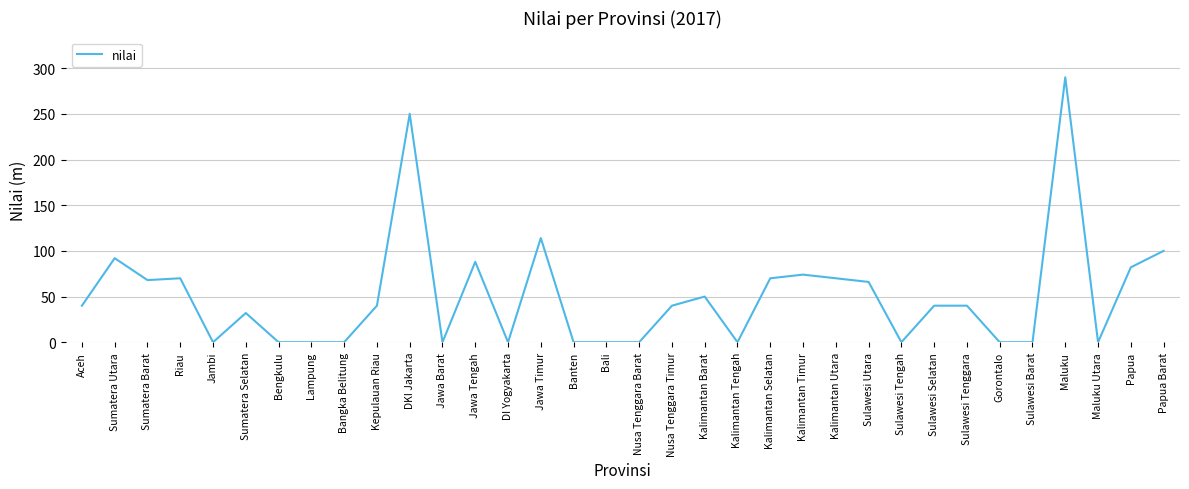

How many lines are shown in the chart?

1